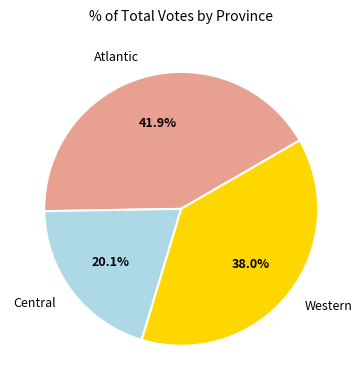

Does any single category account for the majority?

No